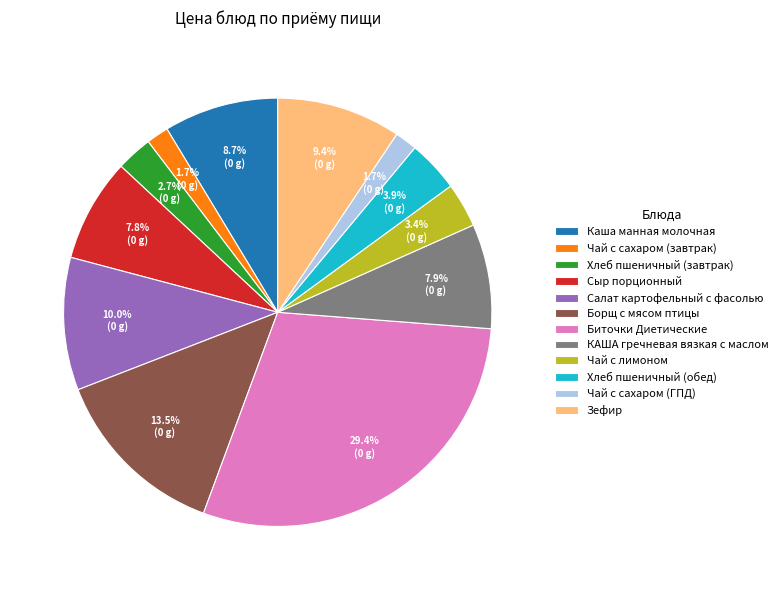

Which slice is the largest?

Биточки Диетические